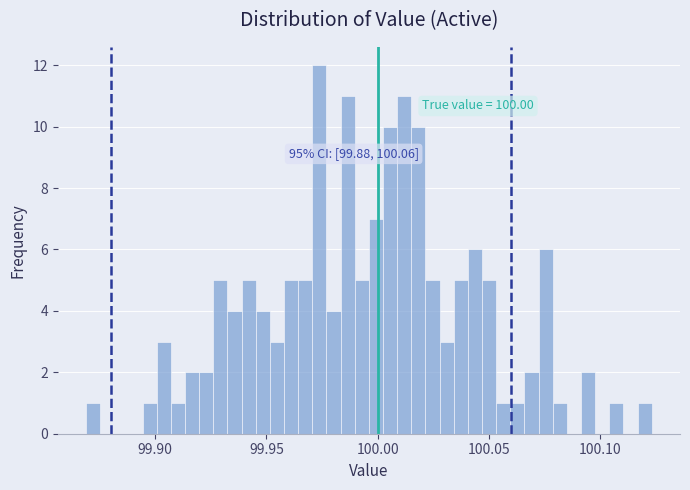

Around what value on the x-axis is the tallest bar? Give the approximate position of its centre, as read against the axis.

99.975